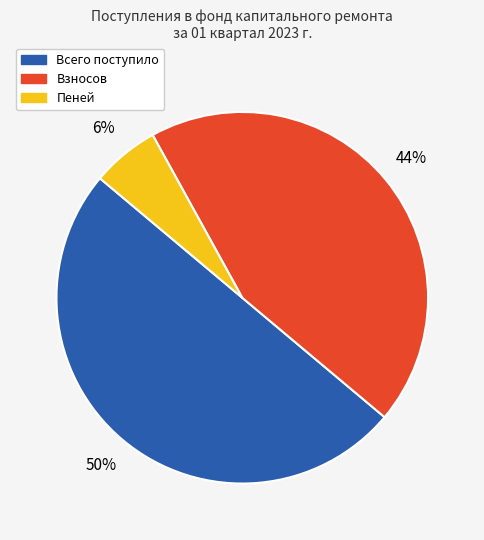

Is Пеней the majority of the pie?

No